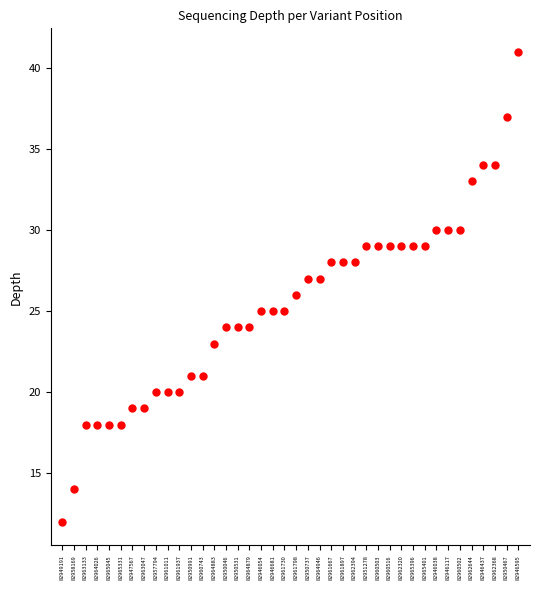

Read the value at 82960516, to the nearest 5.

30